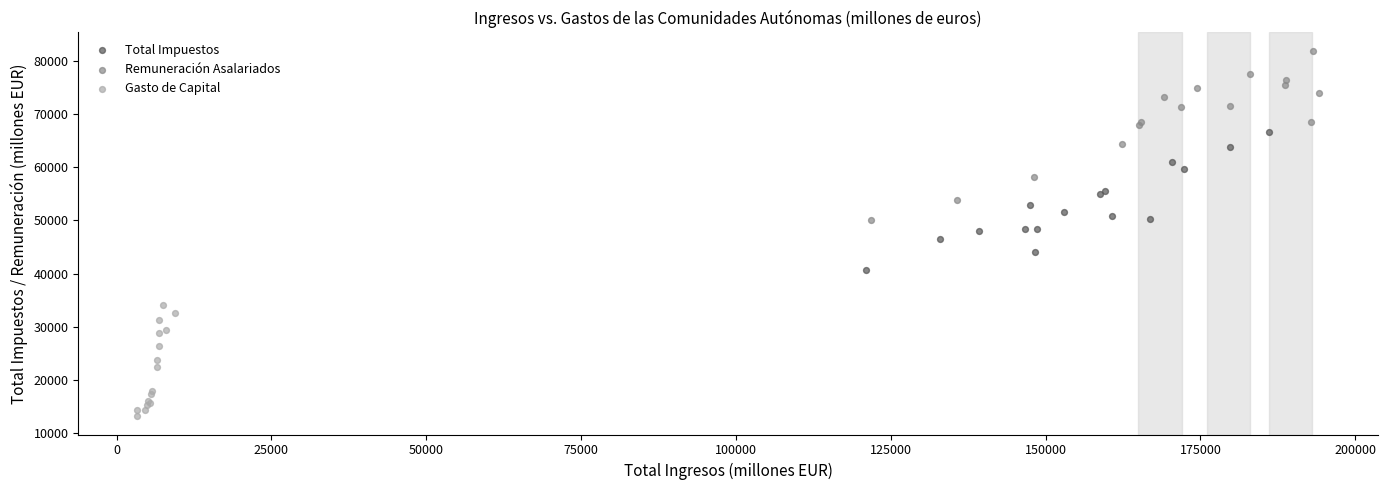

Which series has the largest Y range (max minus min)?

Remuneración Asalariados